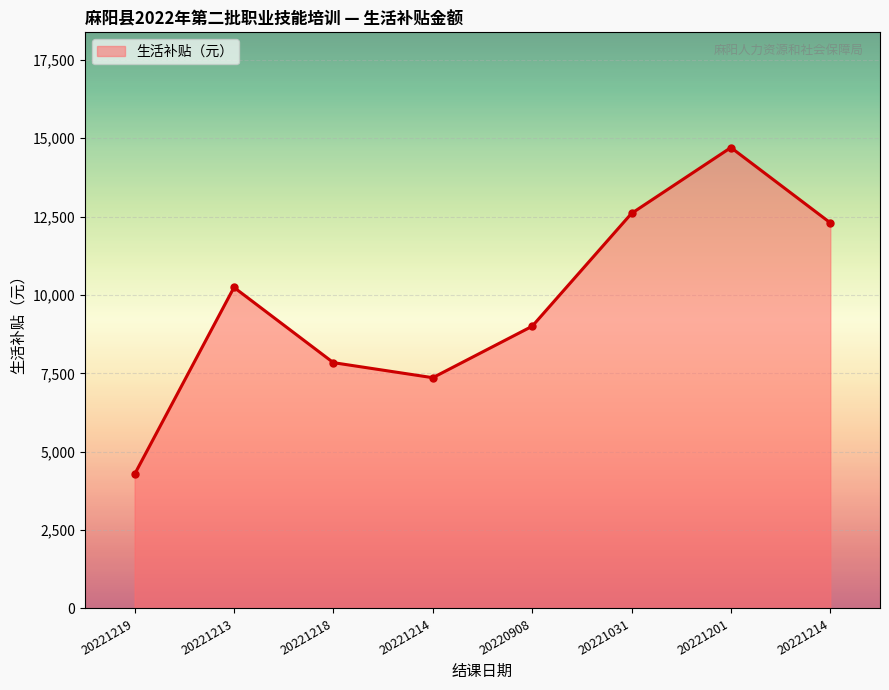

Reading left to right, extract all data points from this chart.

4280	10240	7840	7360	9000	12600	14700	12300